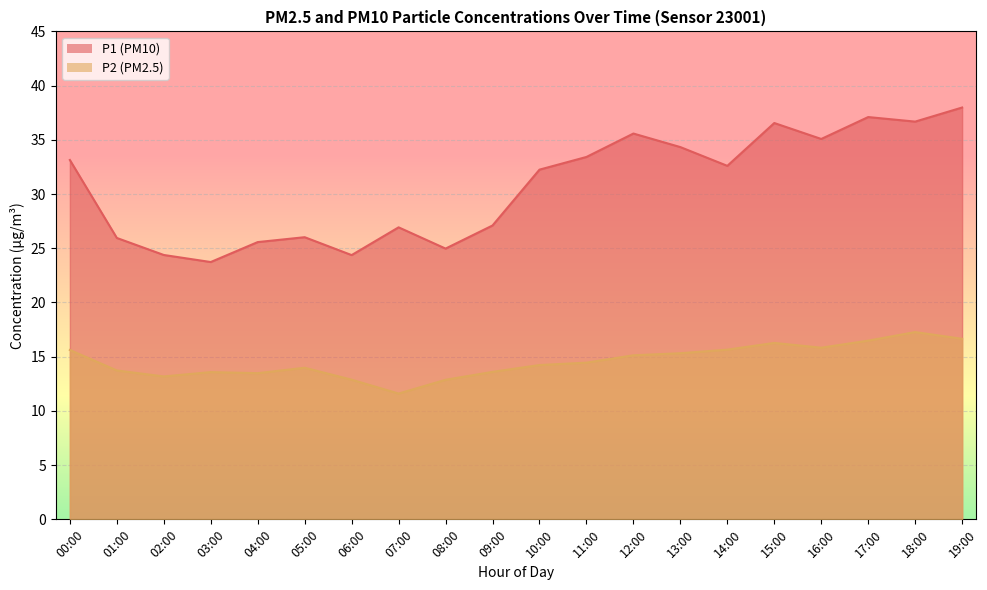

What is the average value of the P2 series?

14.6